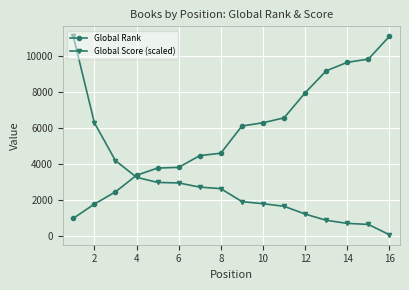

How many intersections are there between Global Score (scaled) and Global Rank?

1